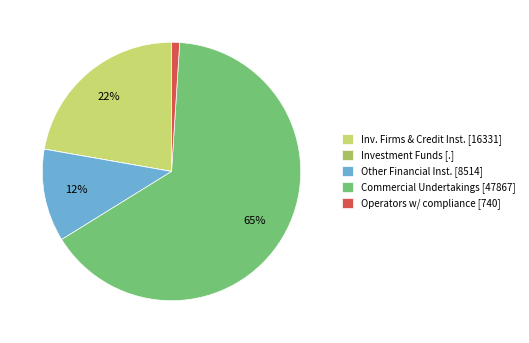

What is the majority slice?

Commercial Undertakings [47867]